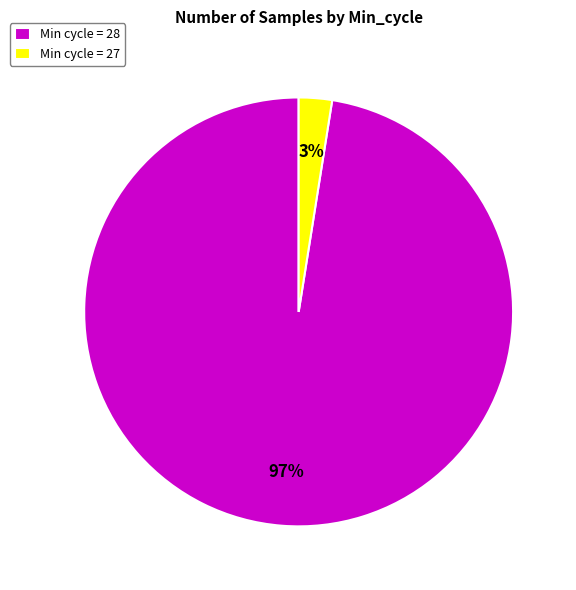

Which category has the smallest portion of the pie?

Min cycle = 27